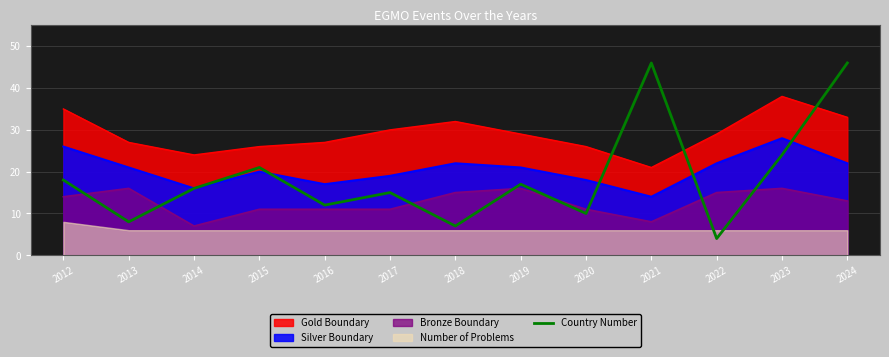

How many interior local valleys (lower than both neighbors) does the data have?

5